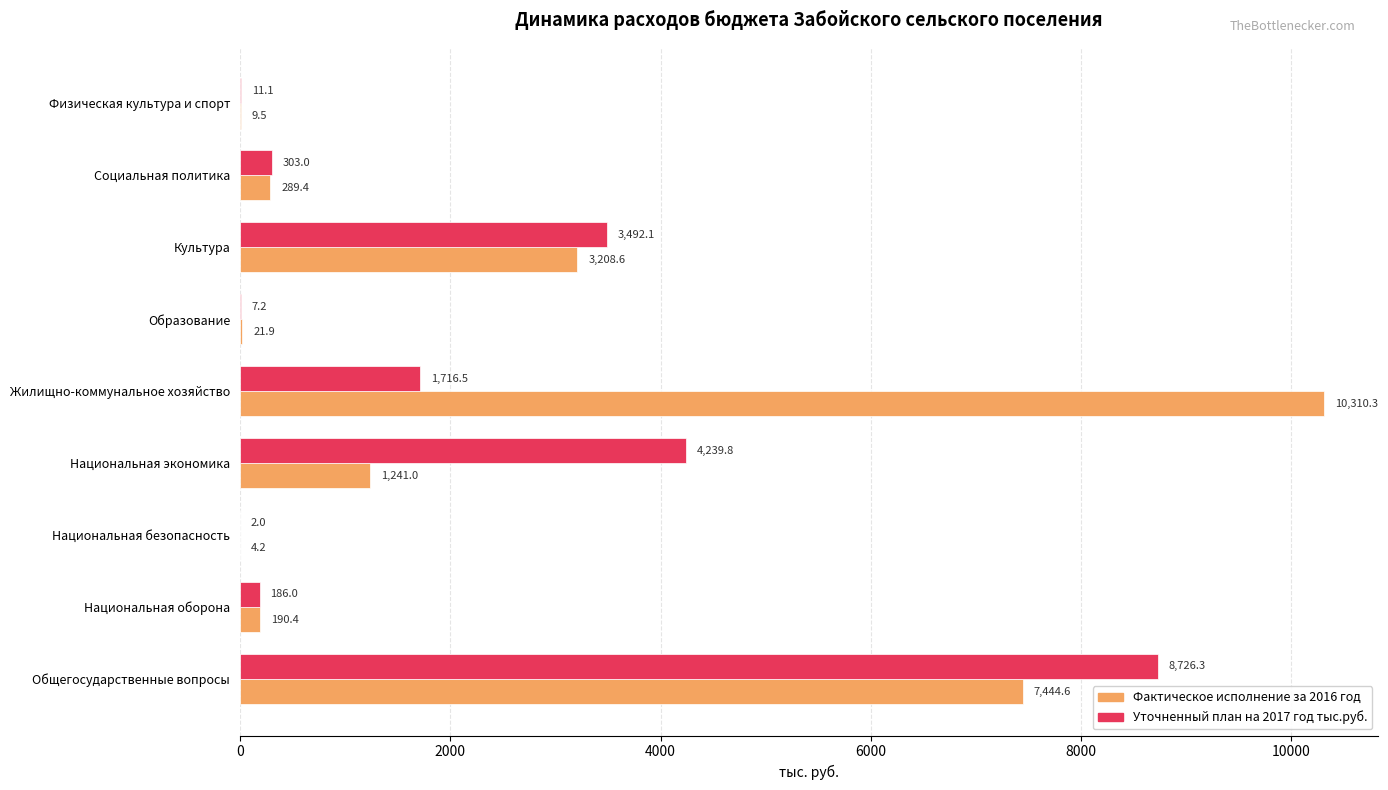

What is the sum of all Уточненный план на 2017 год тыс.руб. values?

18684.0